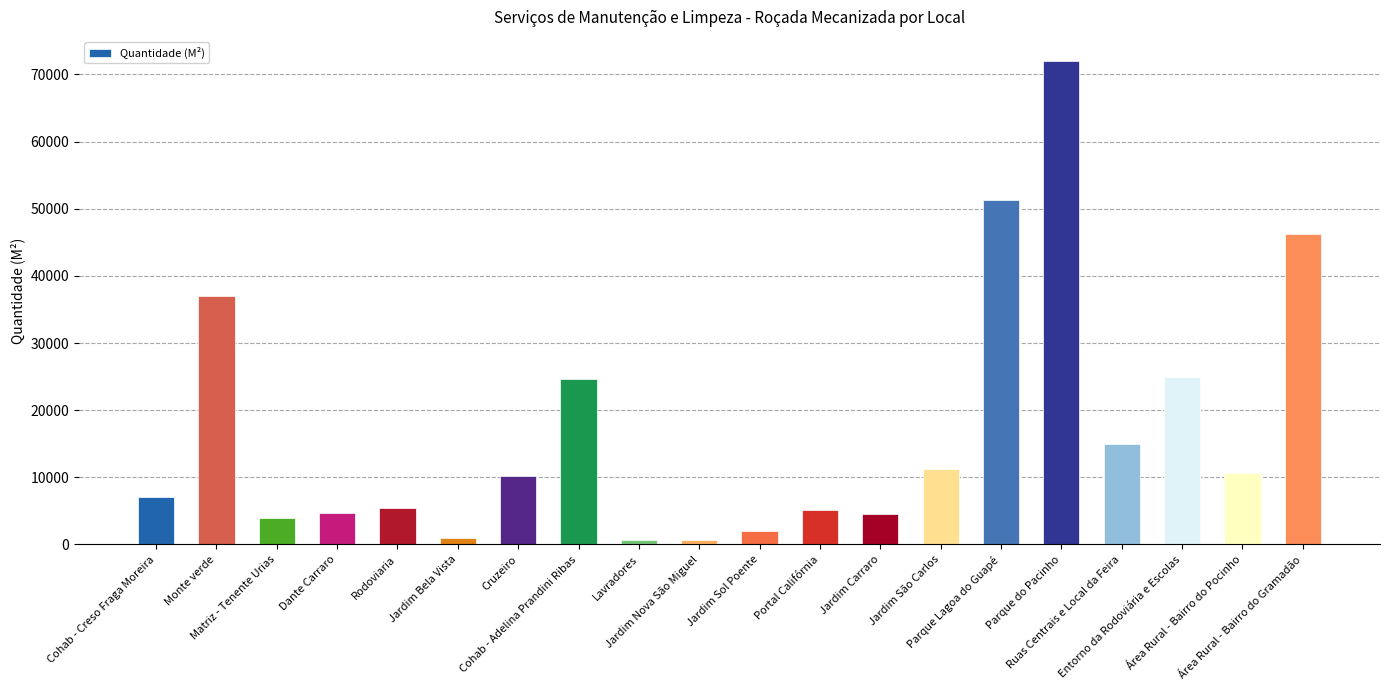

What is the sum of all values?

338140